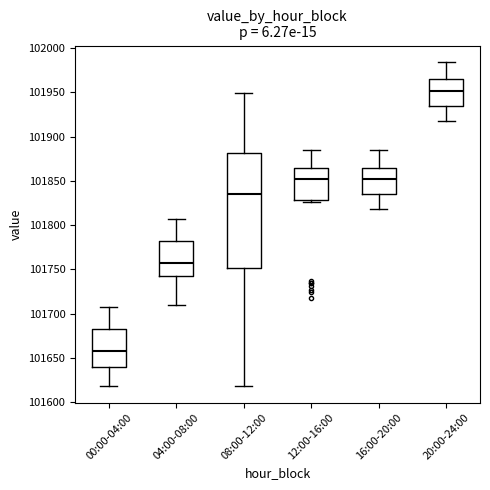

Which box is the tallest, from its lower edge to its upper edge?

08:00-12:00